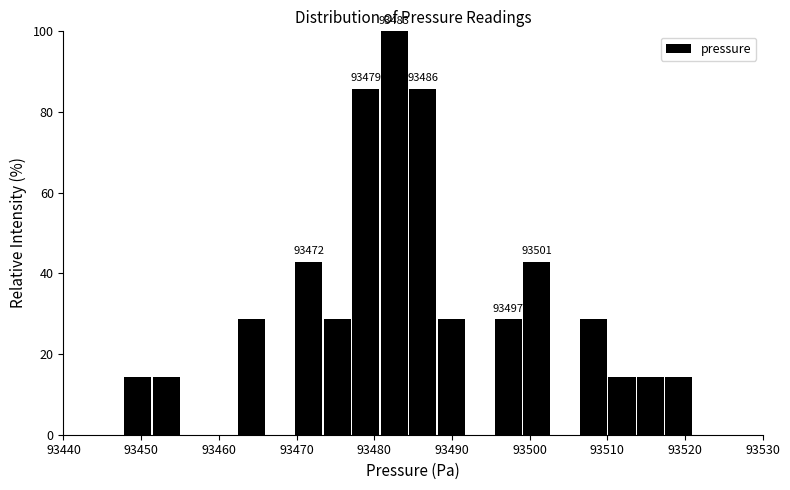

Read against the x-axis, roughly where is the centre of the tallest bar?

93483